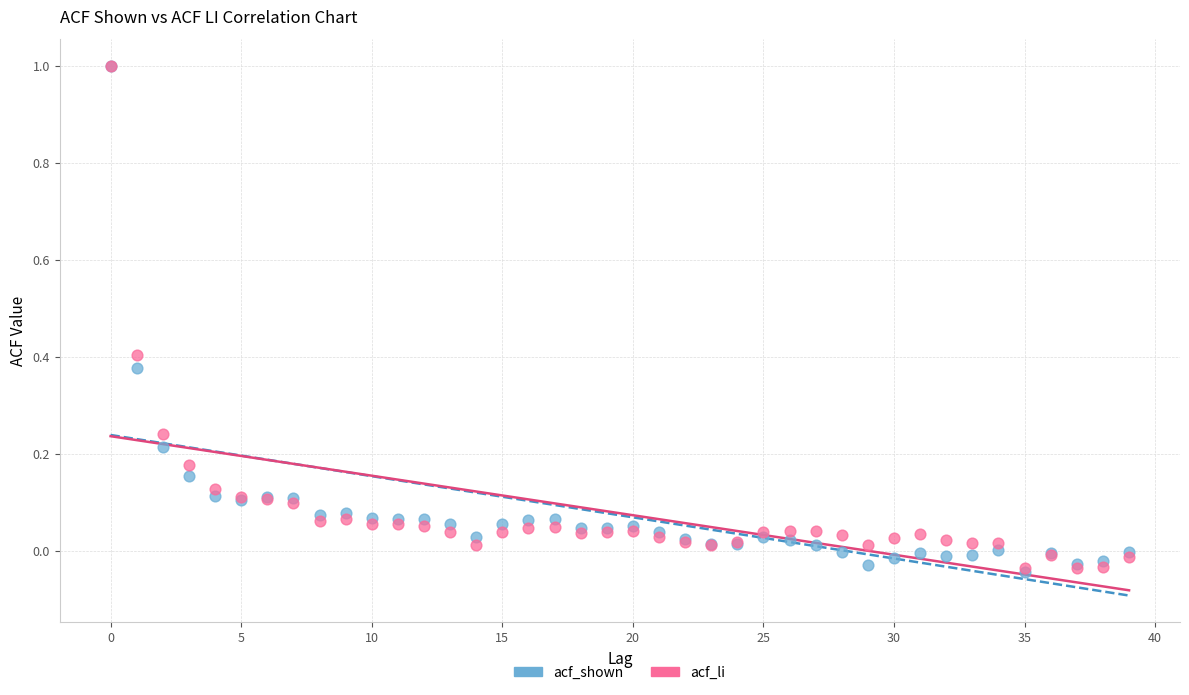

What are all the series names shown in the legend?

acf_shown, acf_li